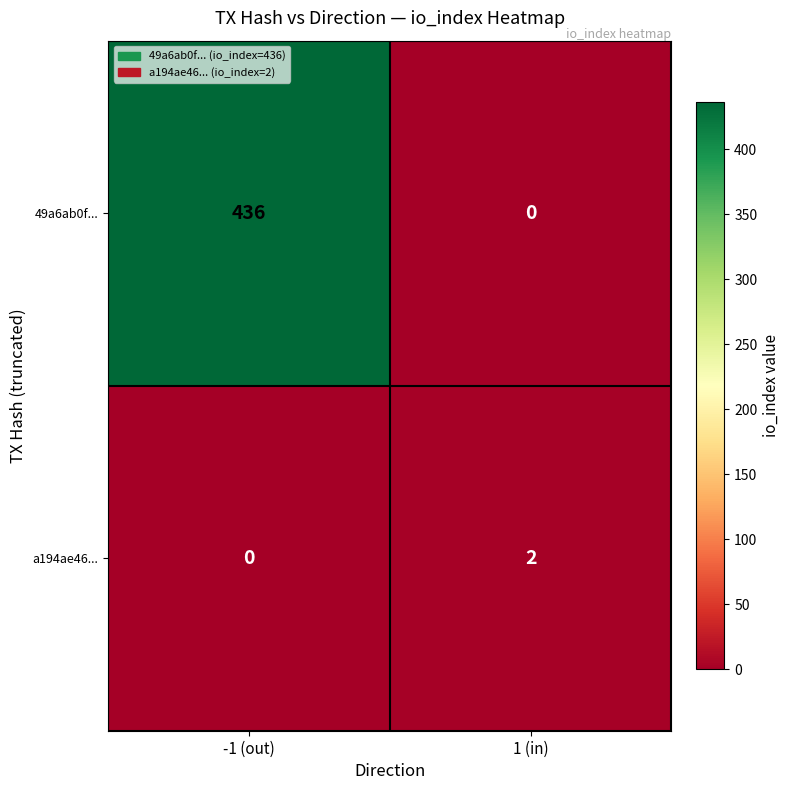

How many positive values does the 49a6ab0f... series have?

1